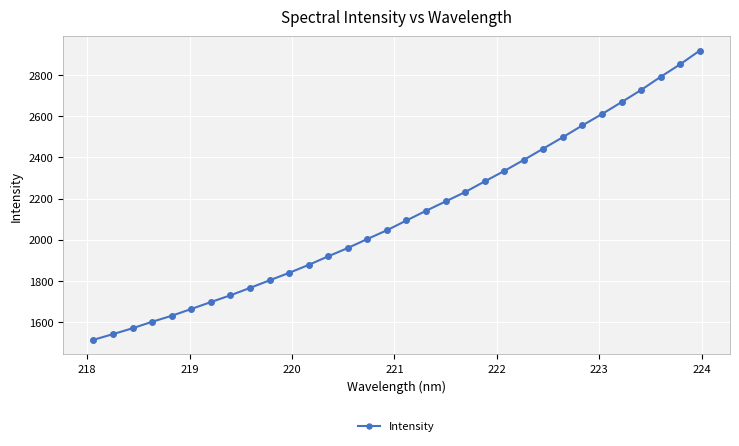

What is the difference between the maximum and minimum values?

1406.0